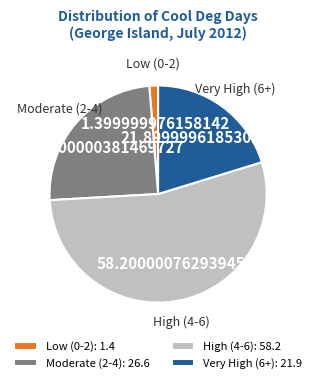

Between High (4-6): 58.2 and Low (0-2): 1.4, which is larger?

High (4-6): 58.2